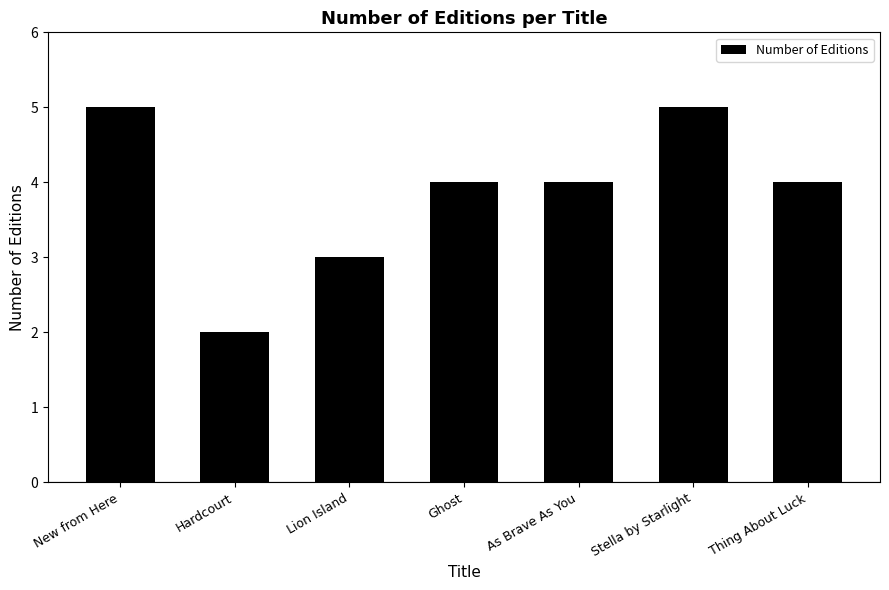

Is it true that the value at Thing About Luck is 4?

True